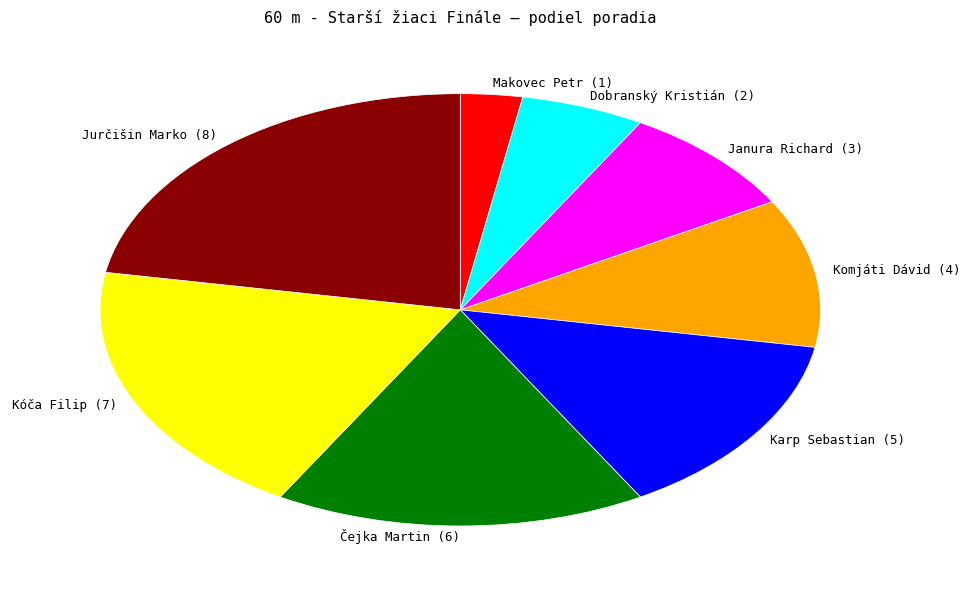

Does Karp Sebastian account for over 50% of the chart?

No